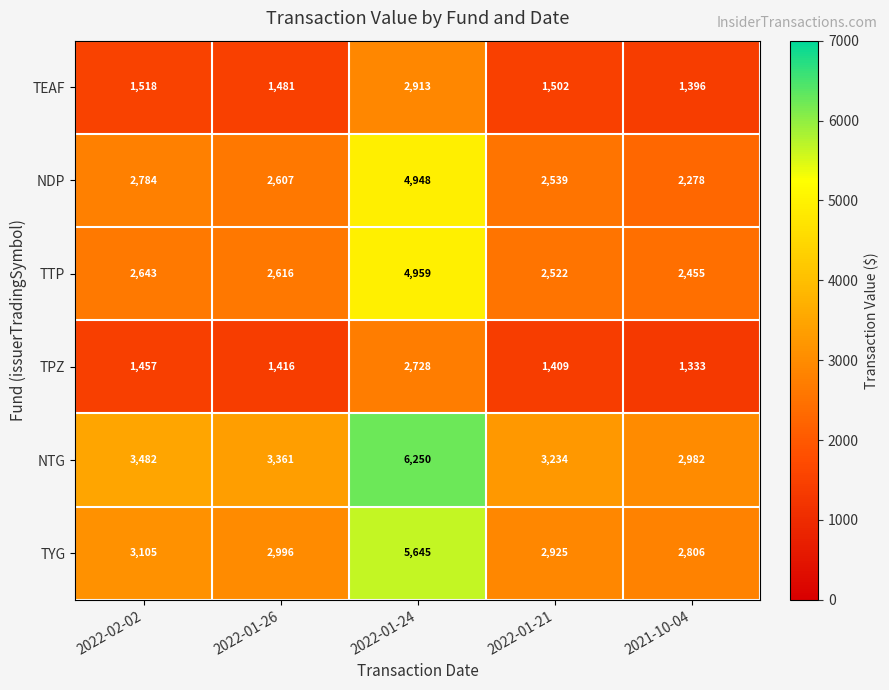

The value of NDP at 2021-10-04 is 2278. True or false?

True